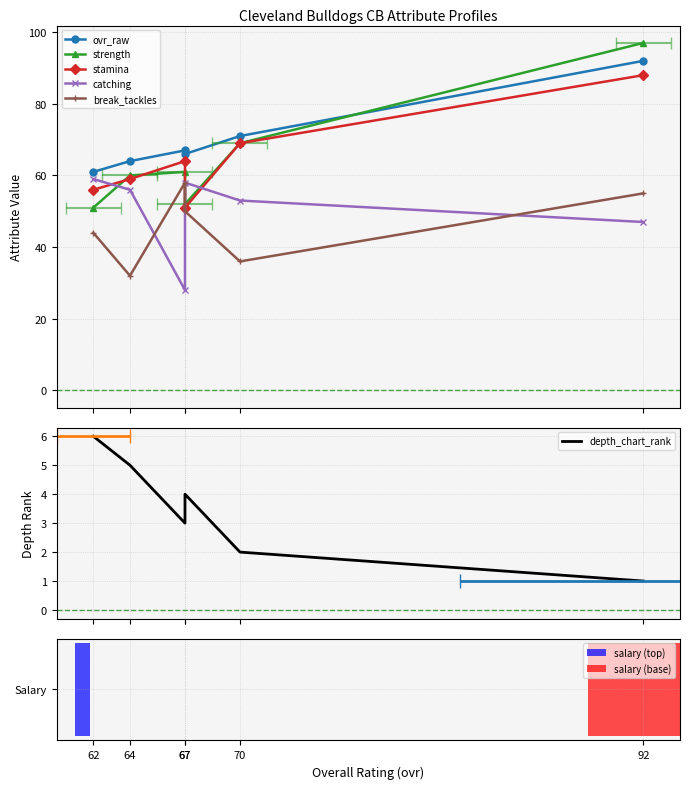

Rank the categories by break_tackles value from highest to lowest.

67, 92, 67, 62, 70, 64